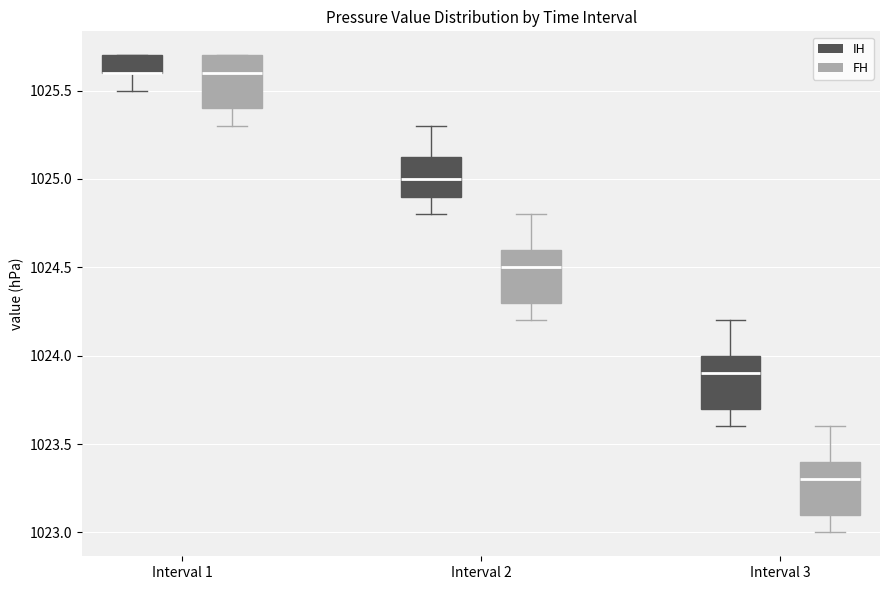

Where does the median line of the box for Interval 2 (IH) sit on the y-axis? The values are not printed on the chart, so give them approximately, as read against the axis.

1025.00